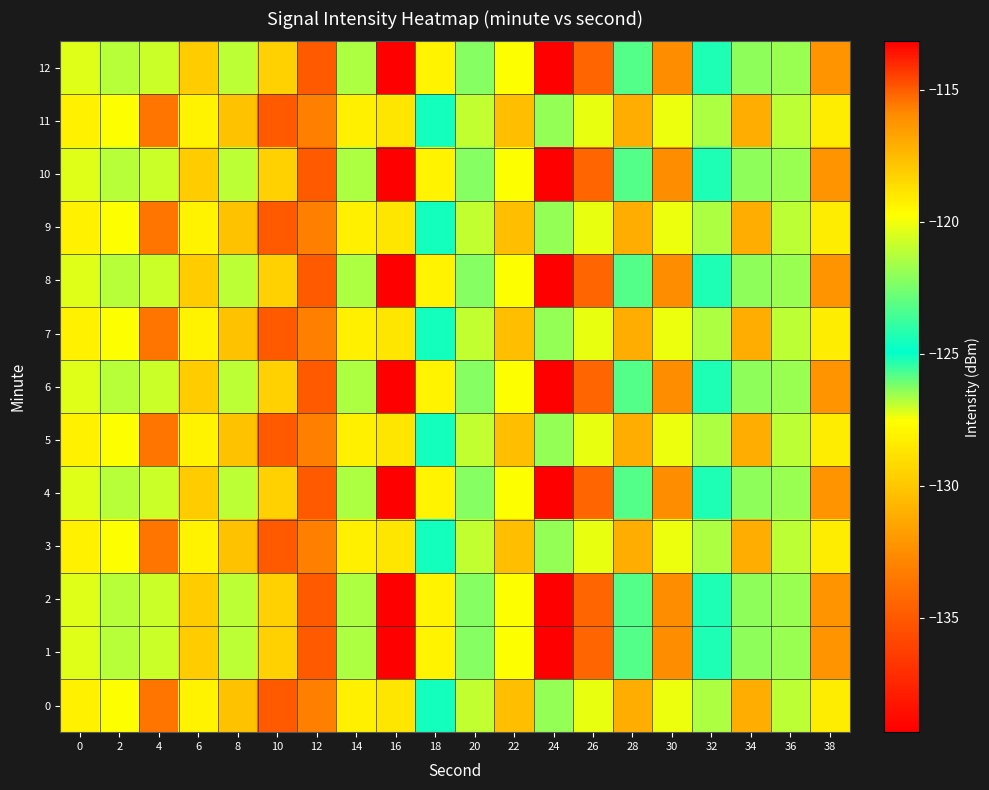

Which series has the largest range (max minus min)?

1